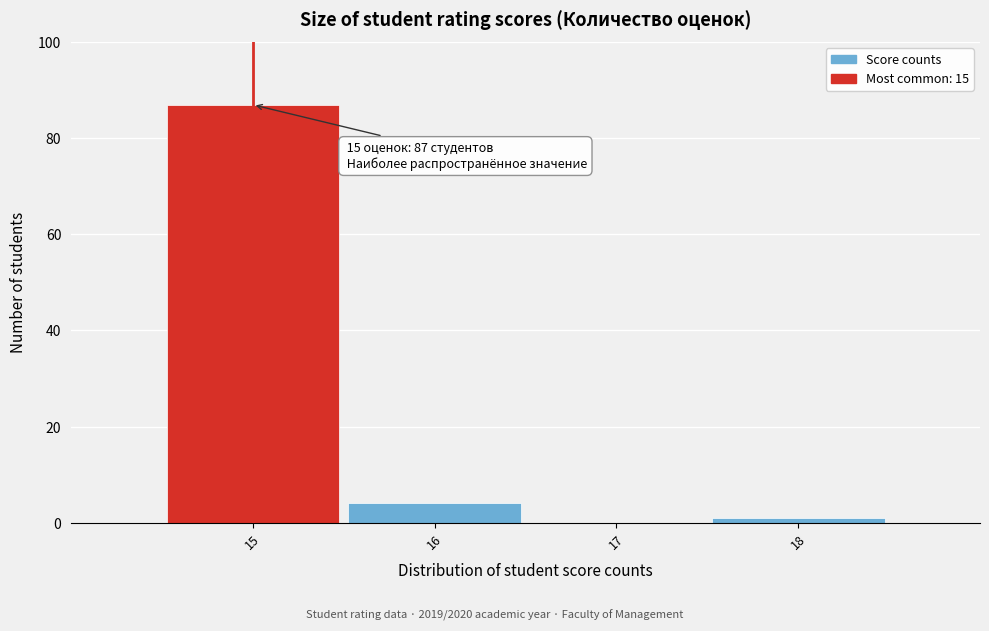

Over which range of the x-axis is the bar tallest?

14.5 to 15.5